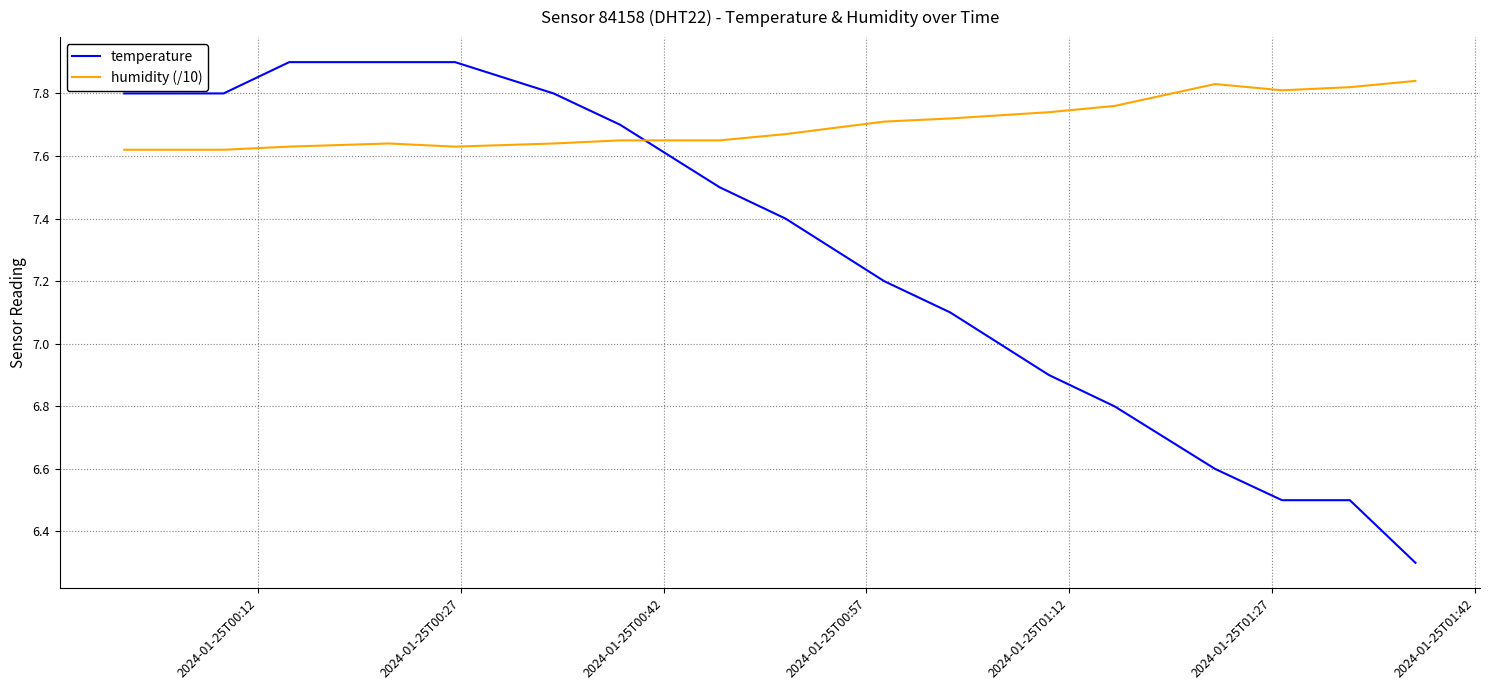

Rank the series by their average value, from highest to lowest.

humidity (/10), temperature